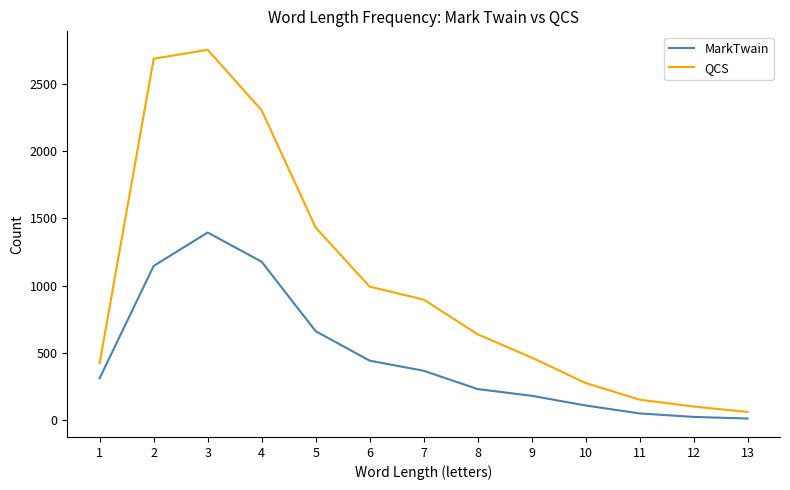

Where is the first local maximum for QCS?

3